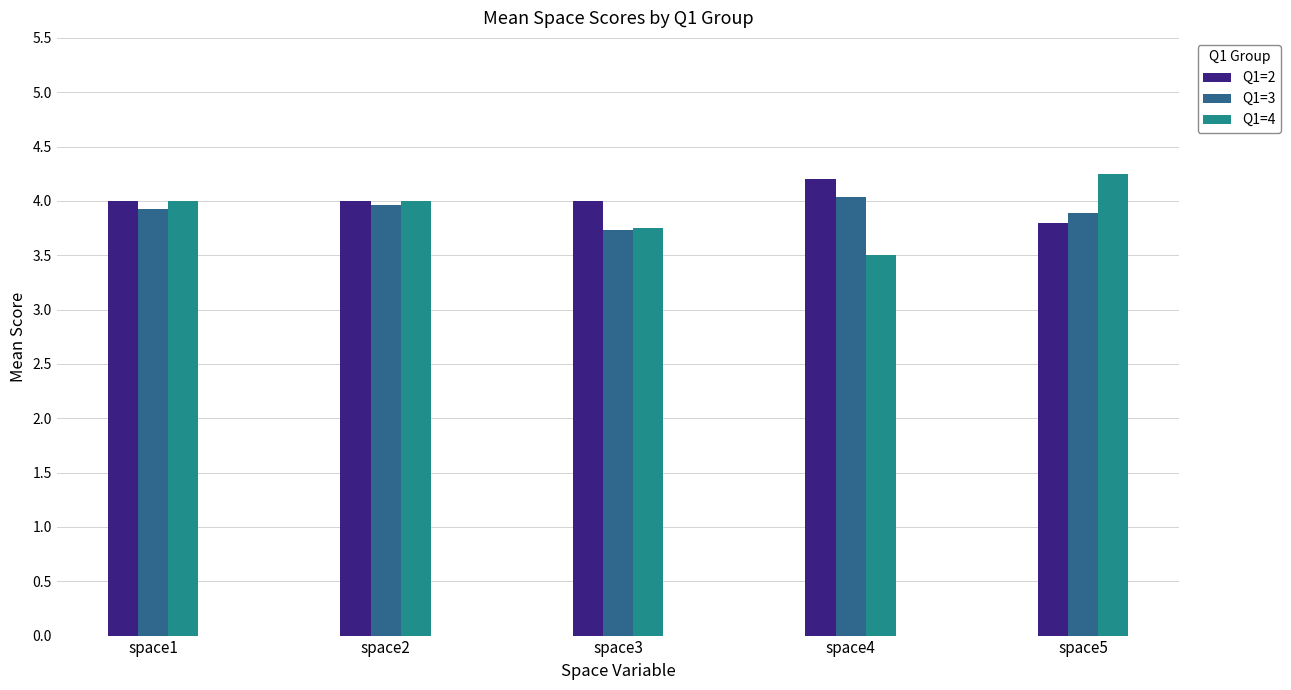

The value of Q1=2 at space1 is 4.0. True or false?

True